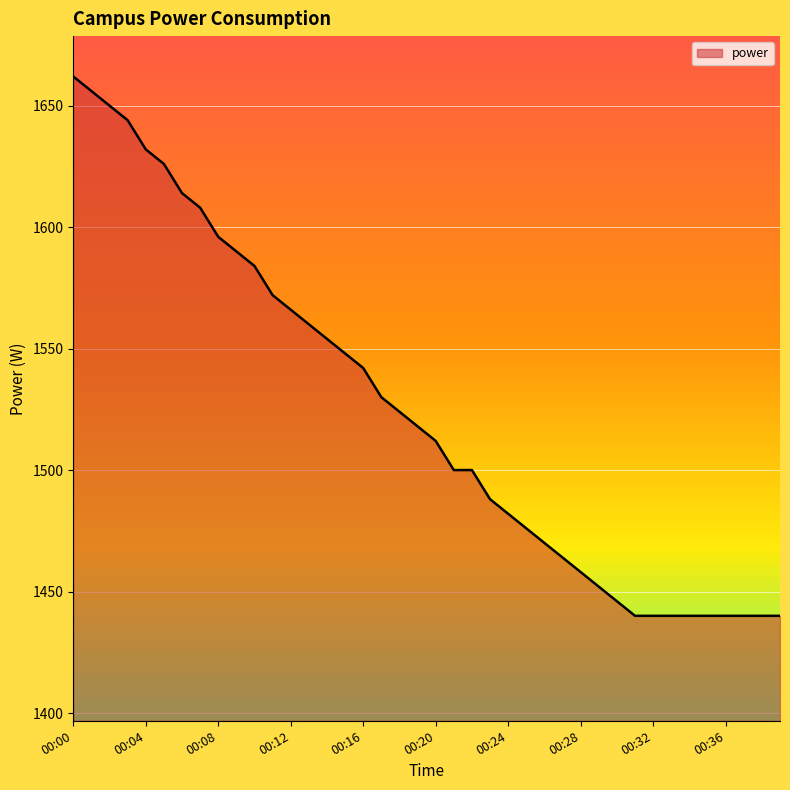

What is the smallest value displayed?

1440